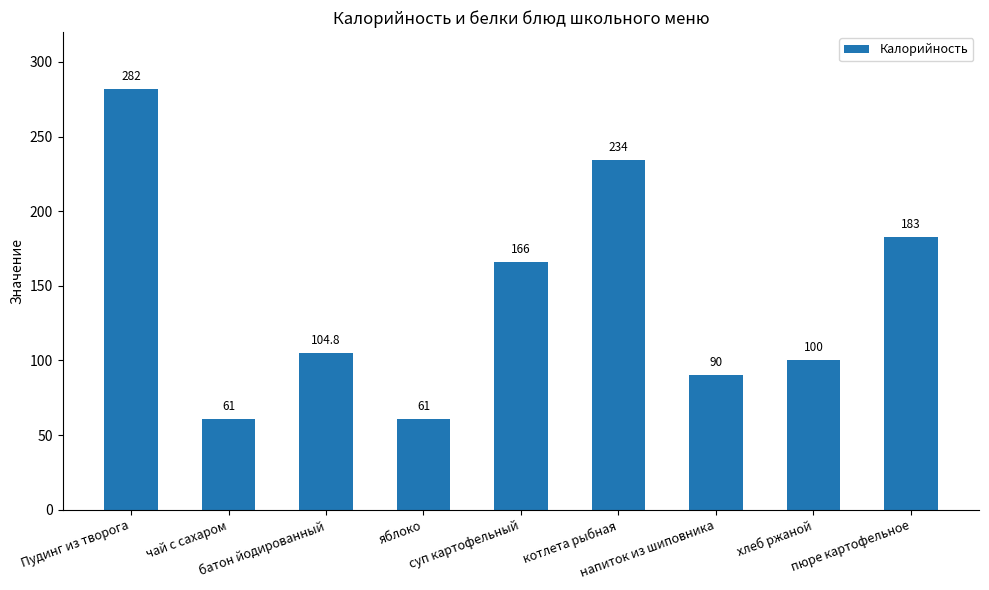

What is the smallest value displayed?

61.0